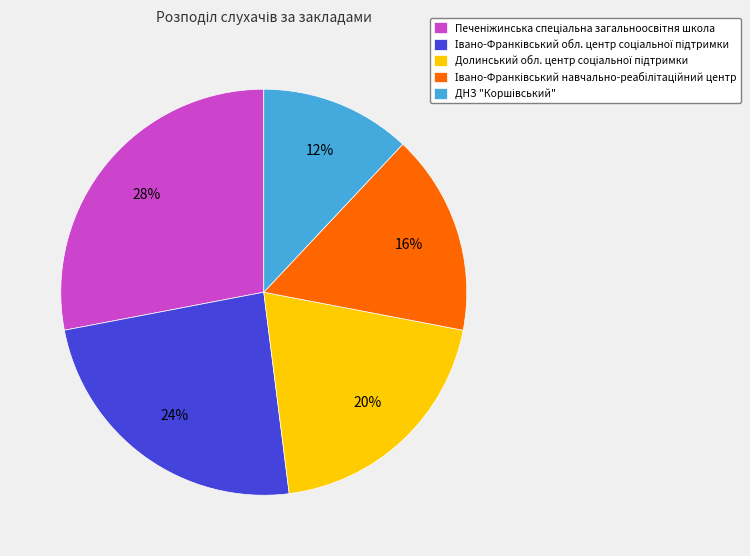

Does any single category account for the majority?

No